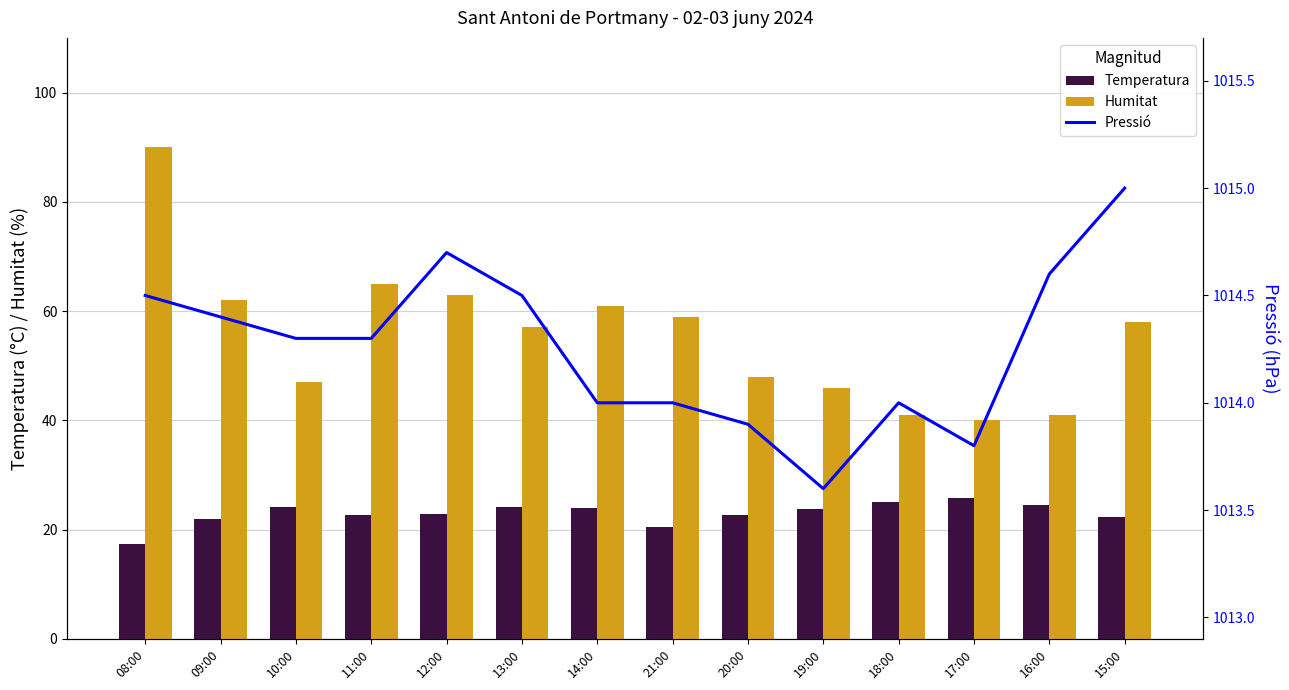

What is the sum of all Pressió values?

14199.6